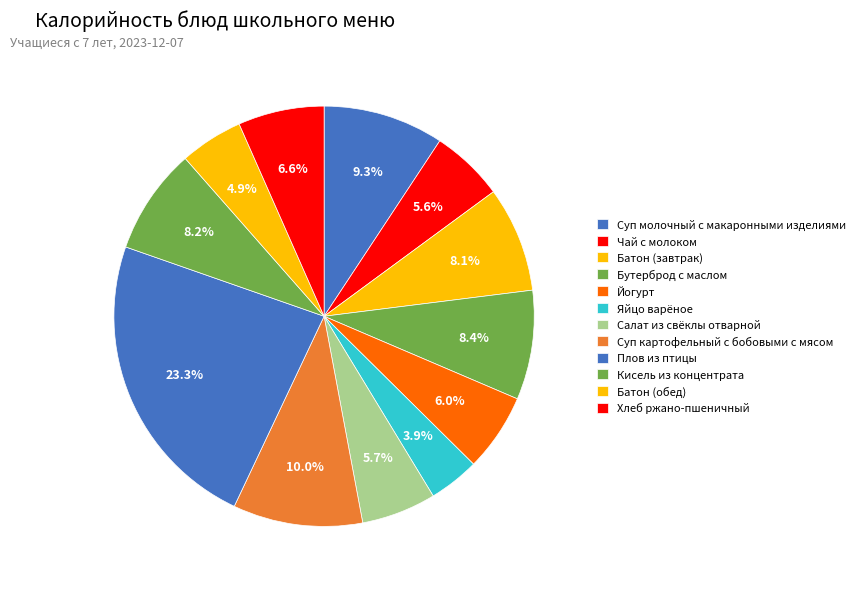

Rank the categories by value from lowest to highest.

Яйцо варёное, Батон (обед), Чай с молоком, Салат из свёклы отварной, Йогурт, Хлеб ржано-пшеничный, Батон (завтрак), Кисель из концентрата, Бутерброд с маслом, Суп молочный с макаронными изделиями, Суп картофельный с бобовыми с мясом, Плов из птицы